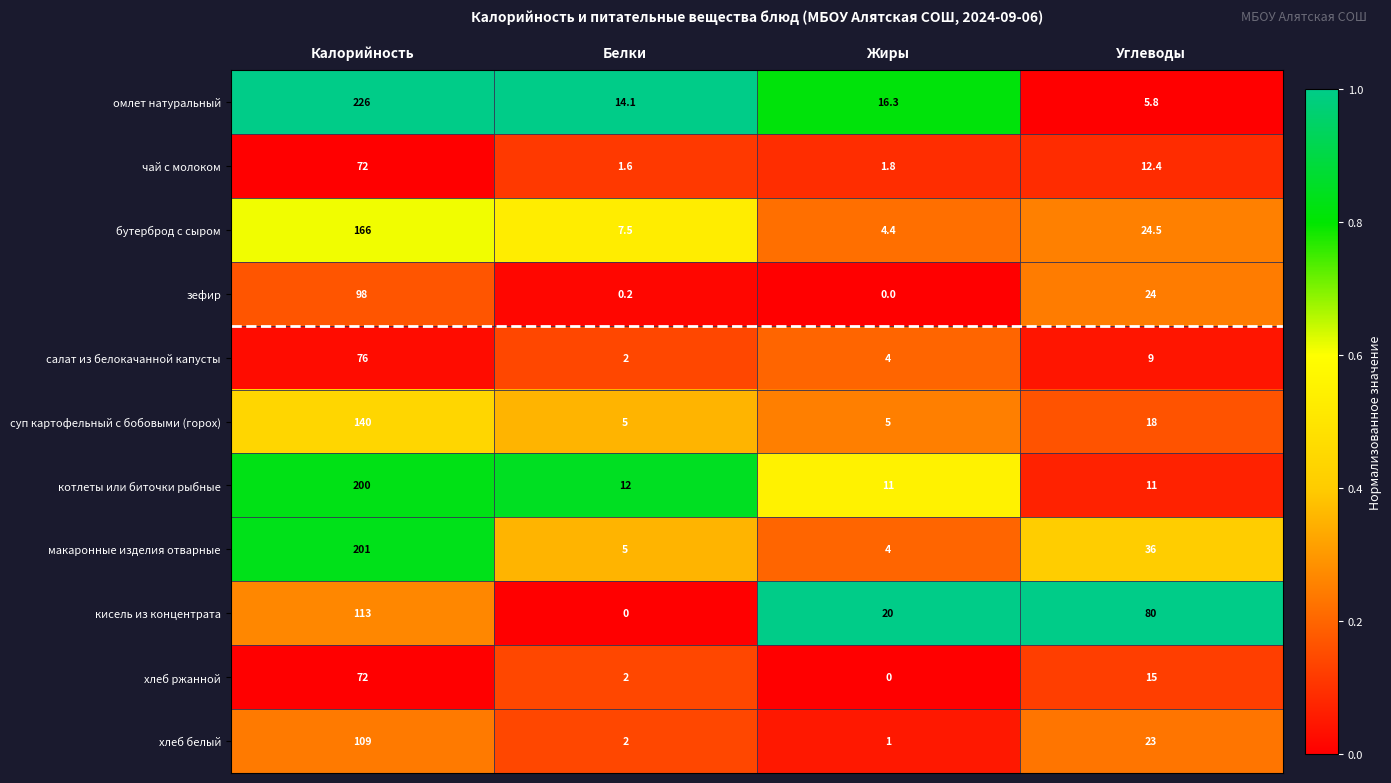

True or false: хлеб ржанной has a value of 2.0 at Белки.

True